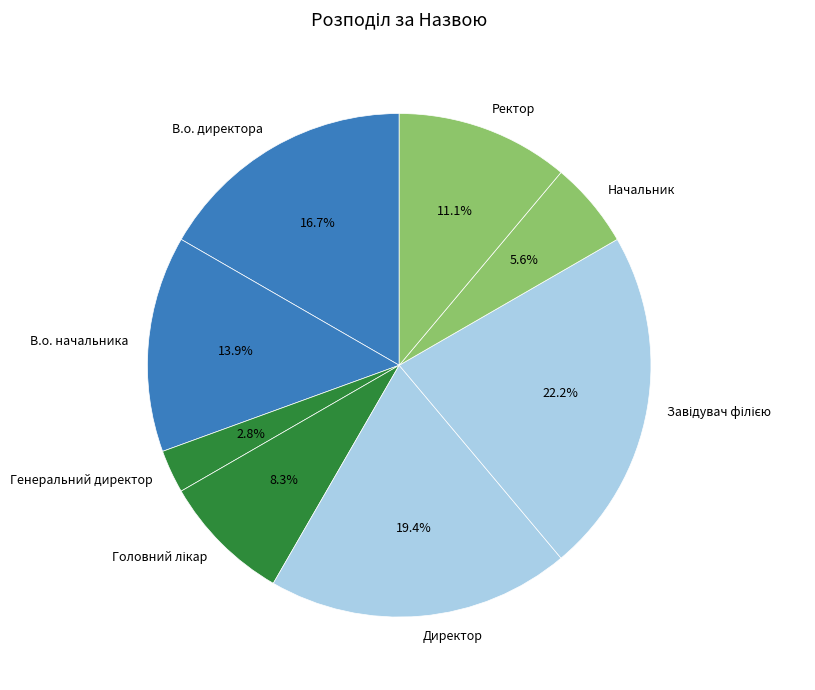

To the nearest percent, what is the combined percentage of Начальник and Директор?

25%